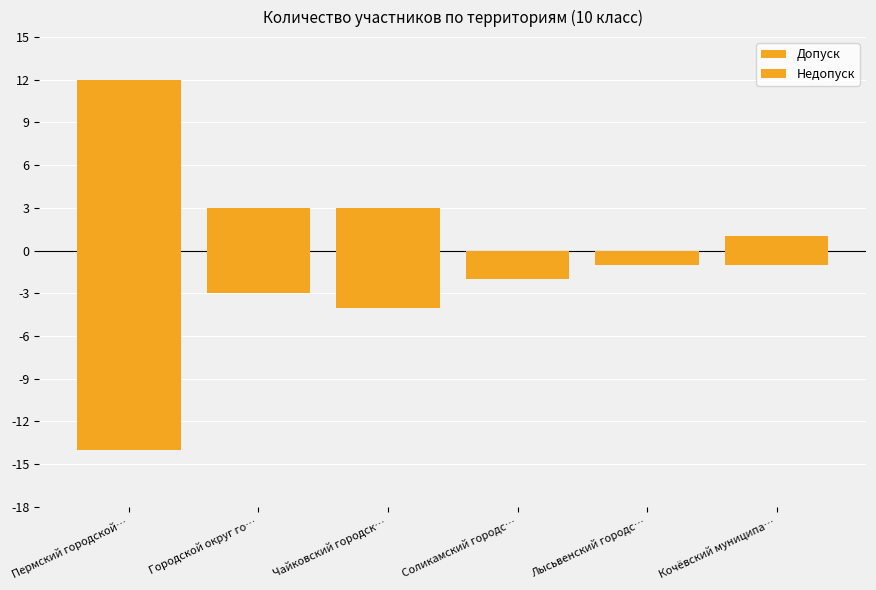

Reading left to right, what are all the values shown in this chart?

Допуск: Пермский городской…=12	Городской округ го…=3	Чайковский городск…=3	Соликамский городс…=0	Лысьвенский городс…=0	Кочёвский муниципа…=1
Недопуск: Пермский городской…=-14	Городской округ го…=-3	Чайковский городск…=-4	Соликамский городс…=-2	Лысьвенский городс…=-1	Кочёвский муниципа…=-1